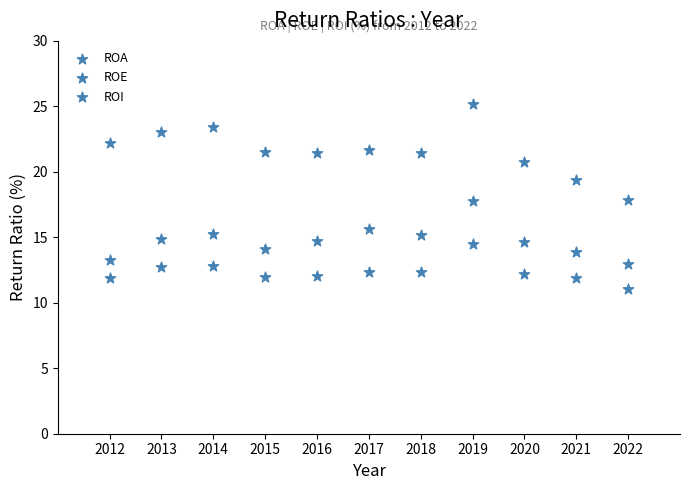

Count the number of points in this scatter plot.

33